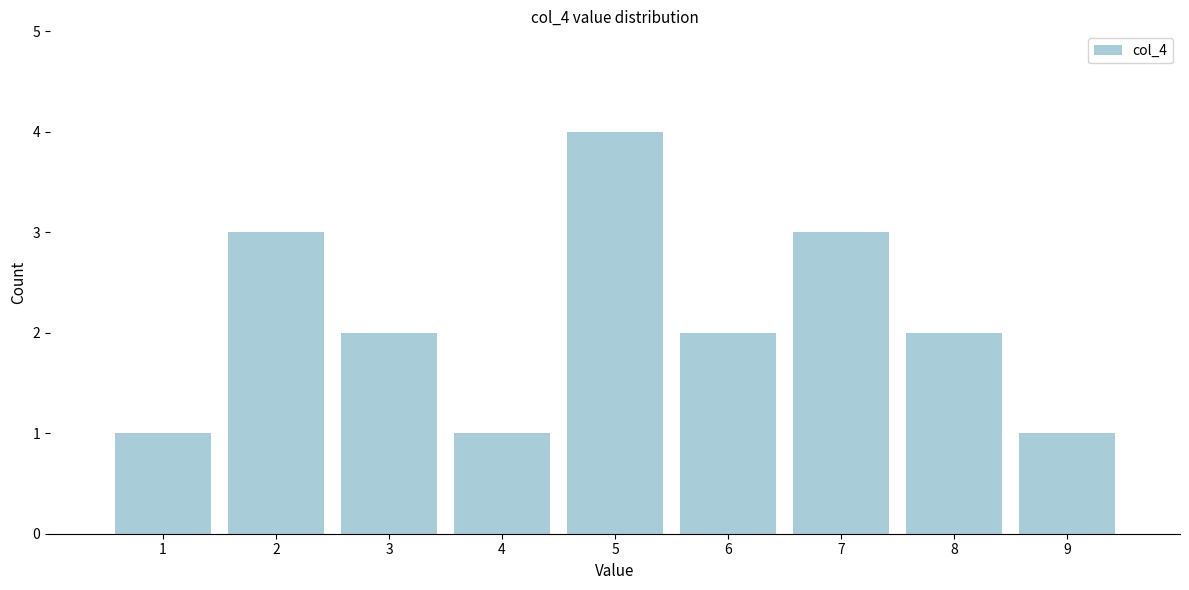

Reading left to right, transcribe all the data shown in this chart.

1=1	2=3	3=2	4=1	5=4	6=2	7=3	8=2	9=1